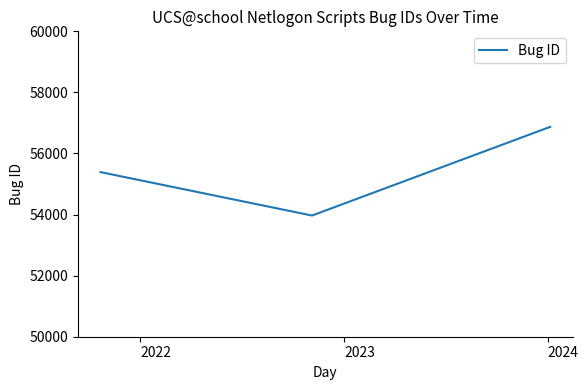

What is the average value?

55410